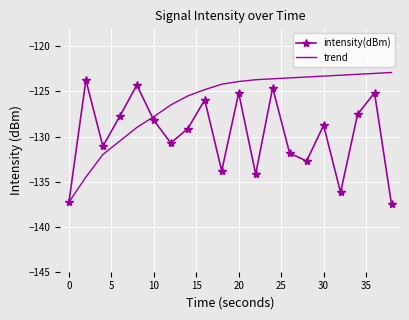

What is the maximum value shown in the chart?

-122.9